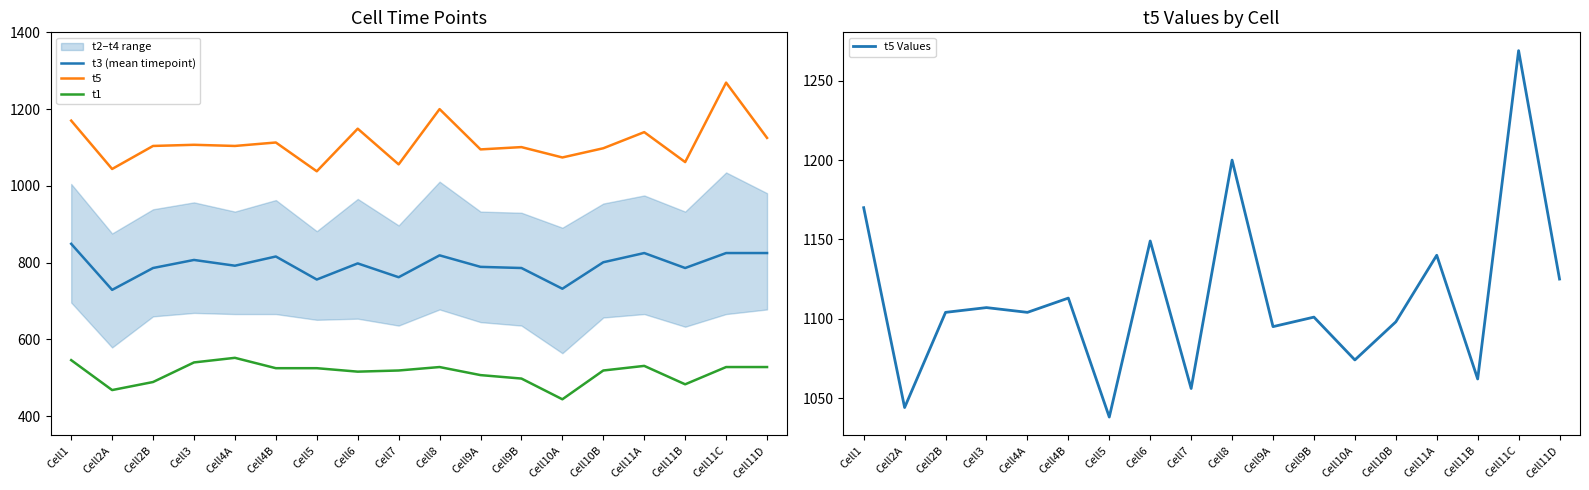

Between Cell5 and Cell1, which is larger?

Cell1